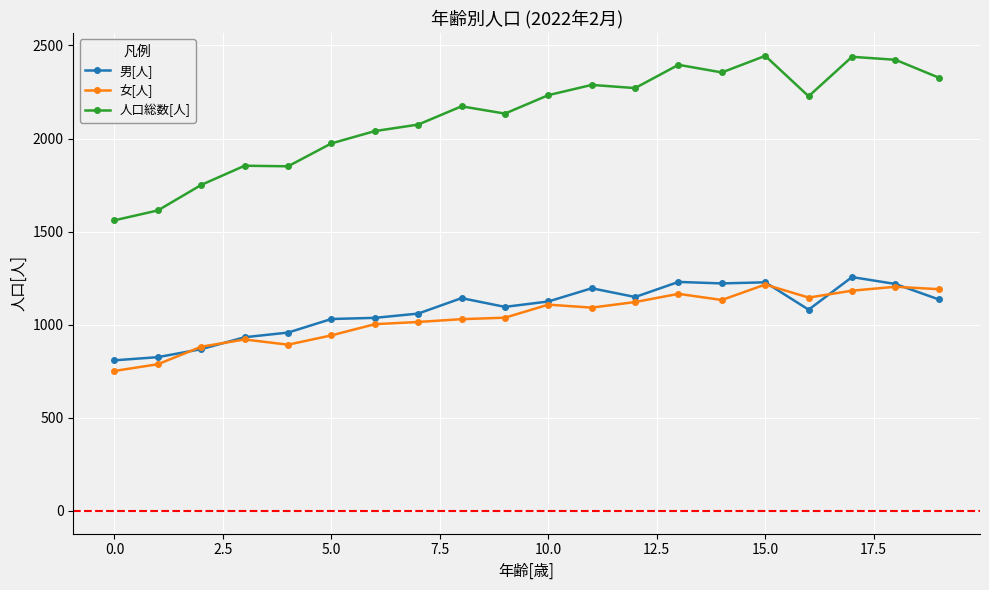

What is the minimum value for 男[人]?

809